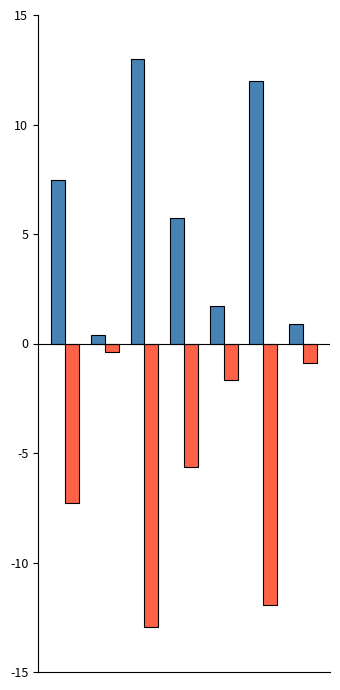

Which label corresponds to the largest value in the chart?

Cat 3